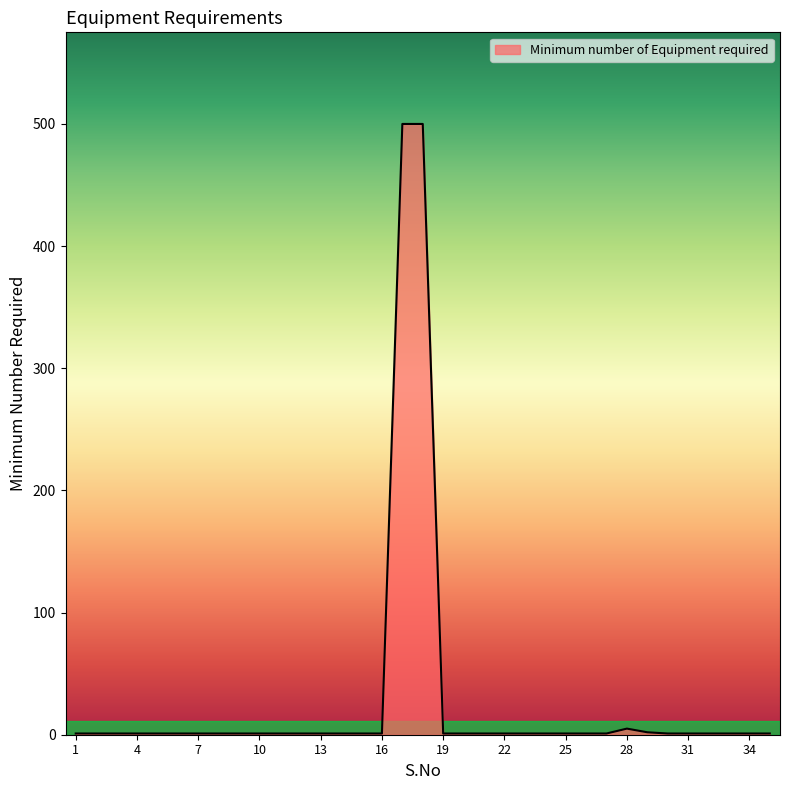

What is the greatest value displayed?

500